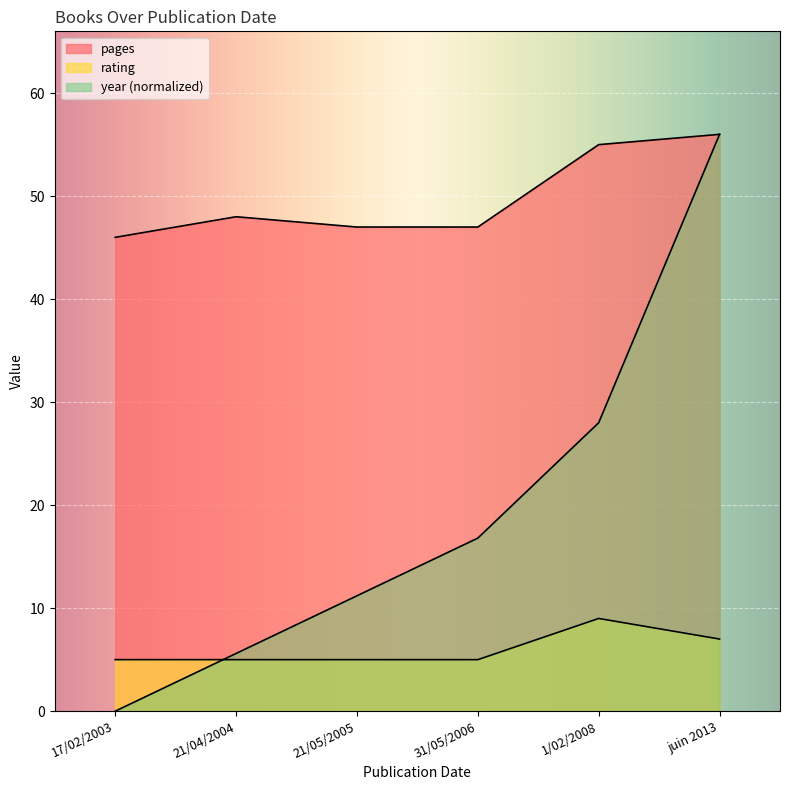

Is it true that rating equals 6.2 at 1/02/2008?

False